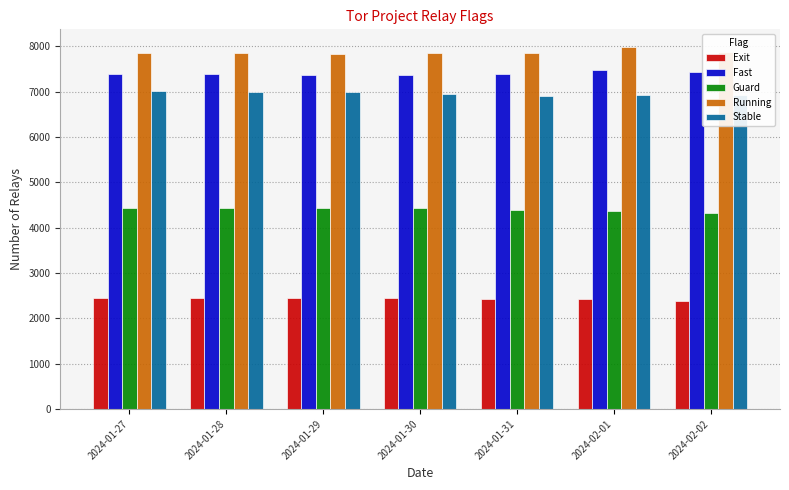

What is the difference between the maximum and minimum values in the Guard series?

115